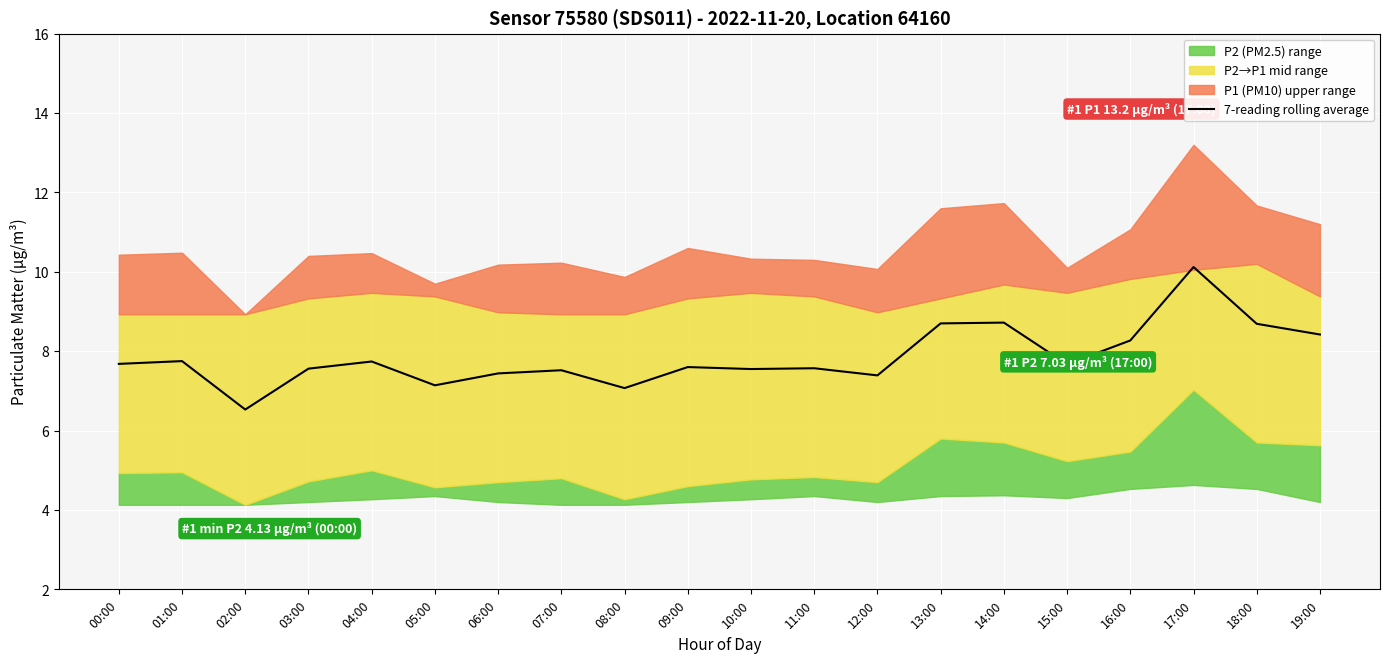

List the labels in order of value, smallest first.

02:00, 08:00, 05:00, 12:00, 06:00, 07:00, 10:00, 03:00, 11:00, 09:00, 15:00, 00:00, 04:00, 01:00, 16:00, 19:00, 18:00, 13:00, 14:00, 17:00